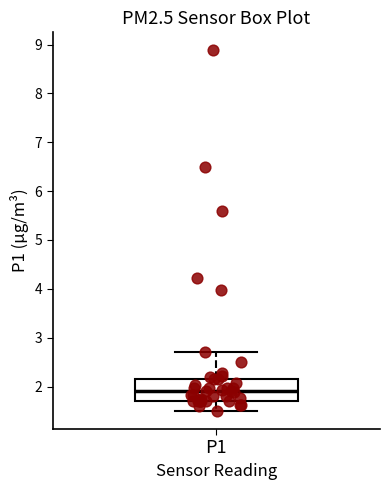

Read this box plot against the y-axis: the position of the median line, the range covered by the box, and the ends of both whiskers. The values are not printed on the chart, so give them approximately, as read against the axis.

median 1.9, box 1.7 to 2.2, whiskers 1.5 to 2.7